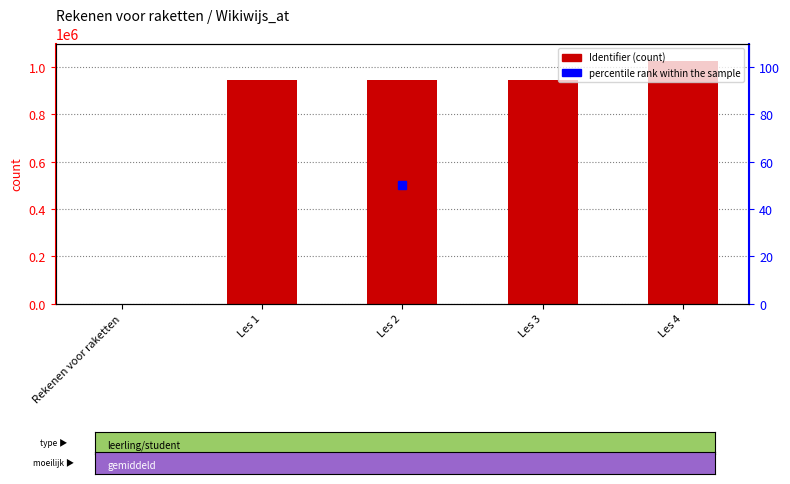

What position from the left is Les 3?

4